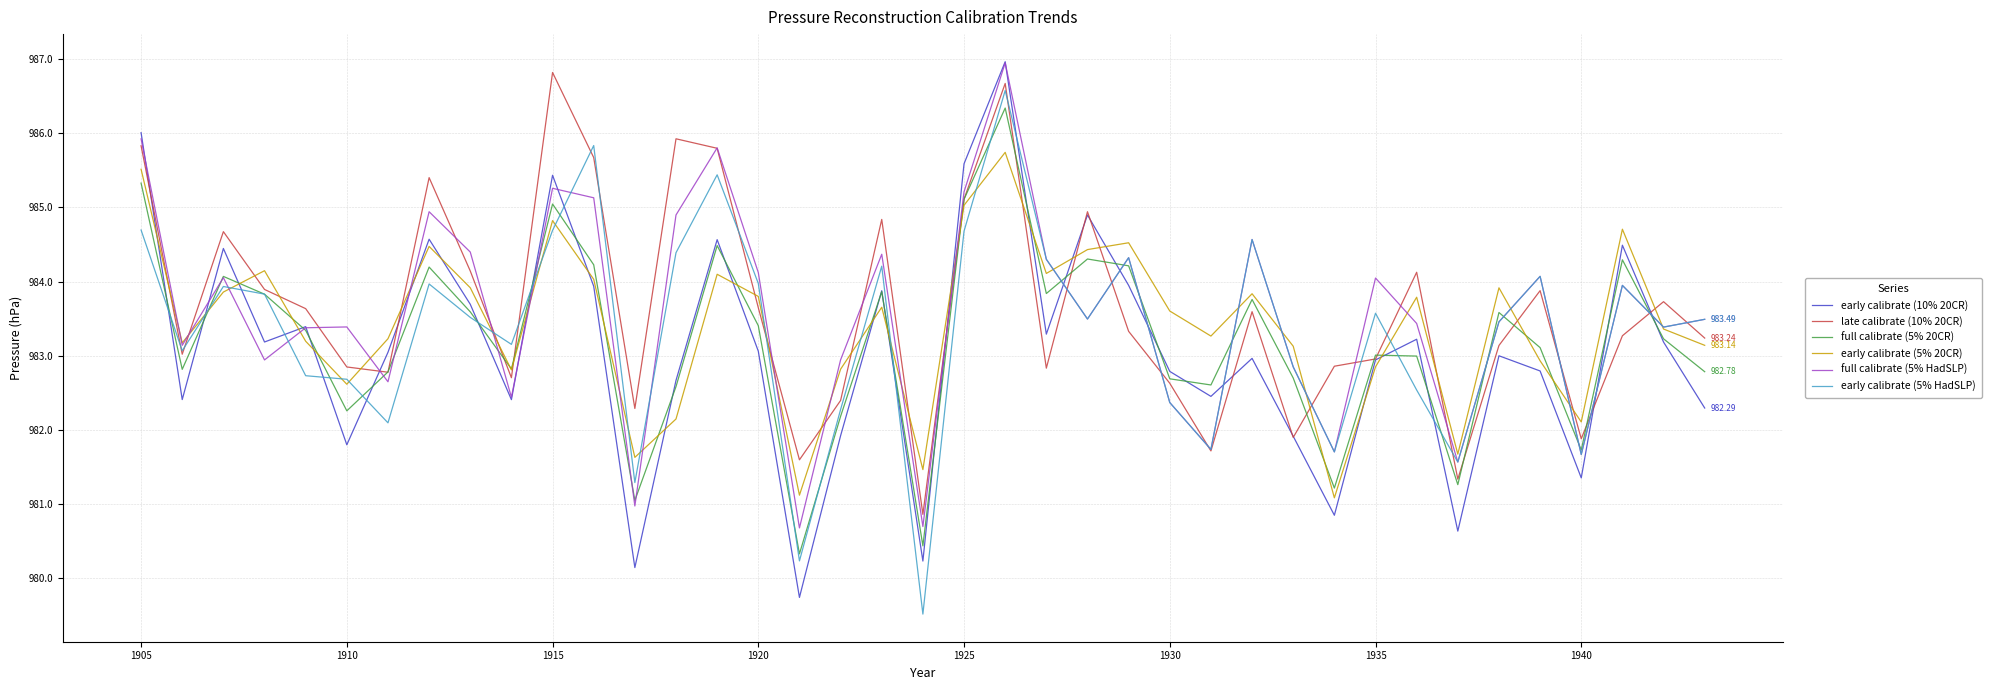

How many intersections are there between early calibrate (10% 20CR) and early calibrate (5% HadSLP)?

19